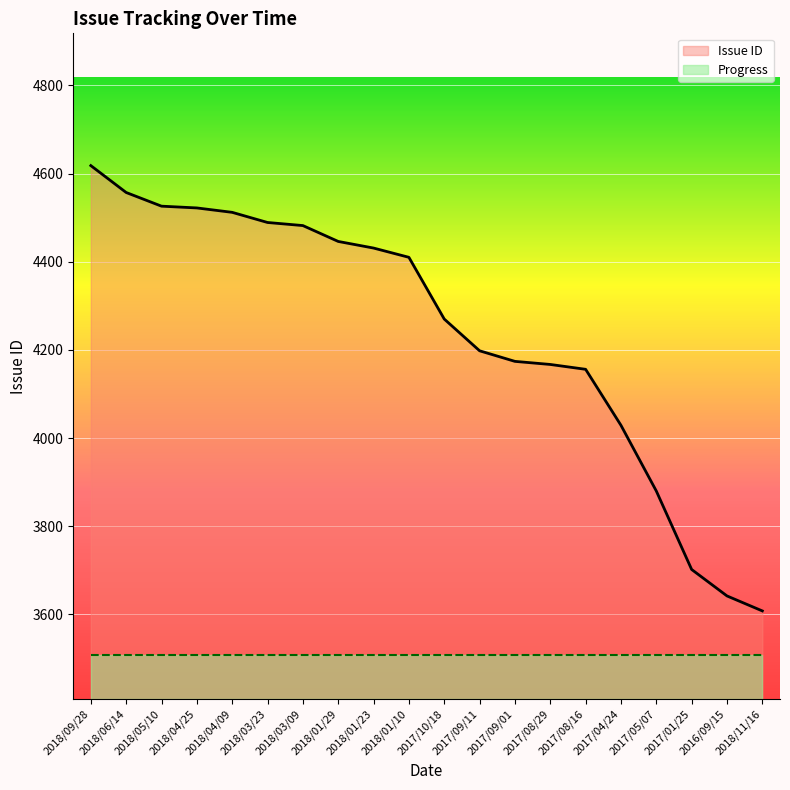

How many data points are less than 4410?

10